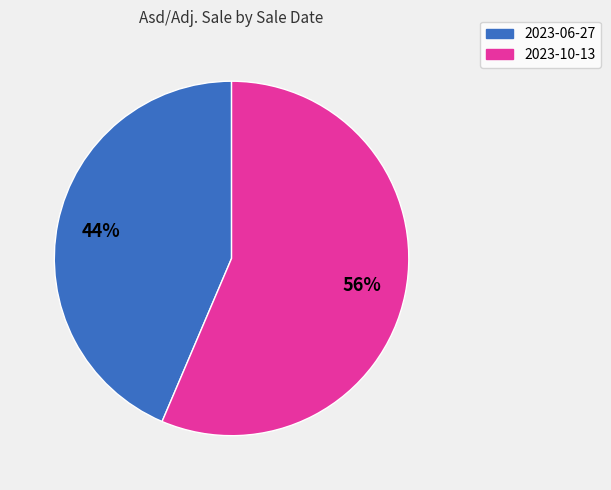

To the nearest percent, what portion does 2023-06-27 represent?

44%